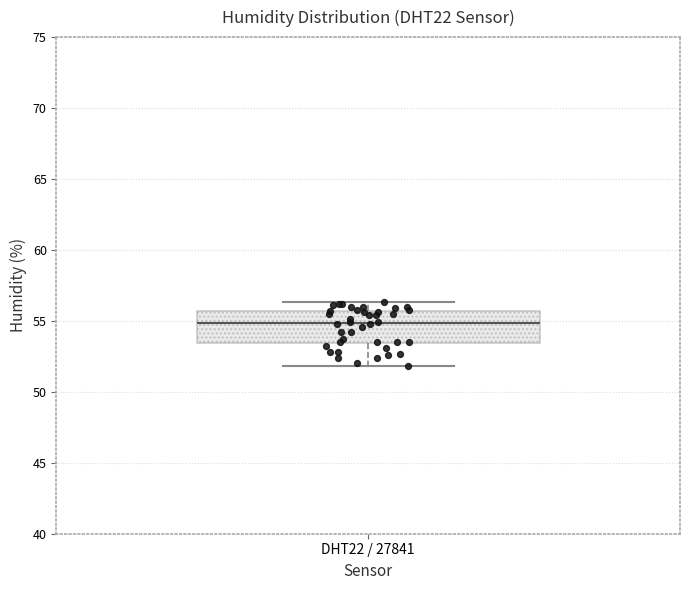

Transcribe this box plot: give where the median line is, the range the box spans, and where the two whiskers end, as read against the y-axis. The values are not printed on the chart, so give them approximately, as read against the axis.

median 55.0, box 53.5 to 55.5, whiskers 52.0 to 56.5